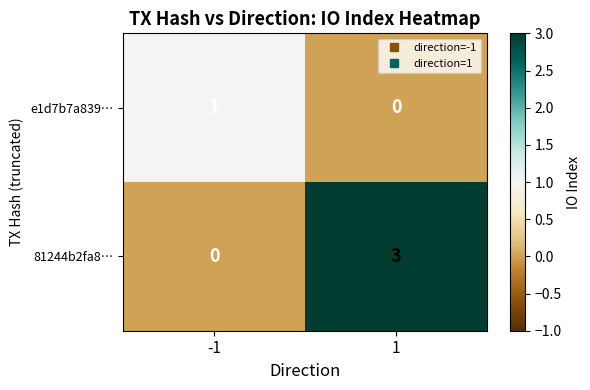

List the labels in order of e1d7b7a839… value, smallest first.

1, -1